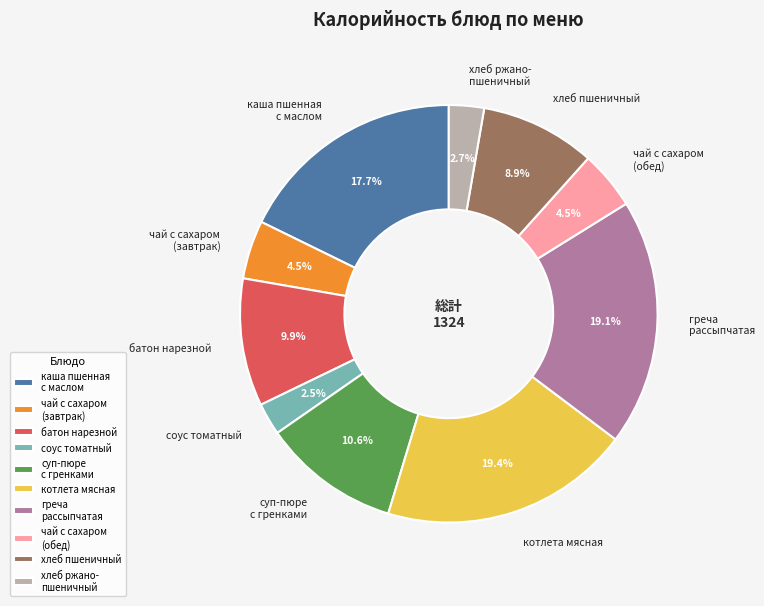

How much of the chart is everything except греча рассыпчатая?

80.9%